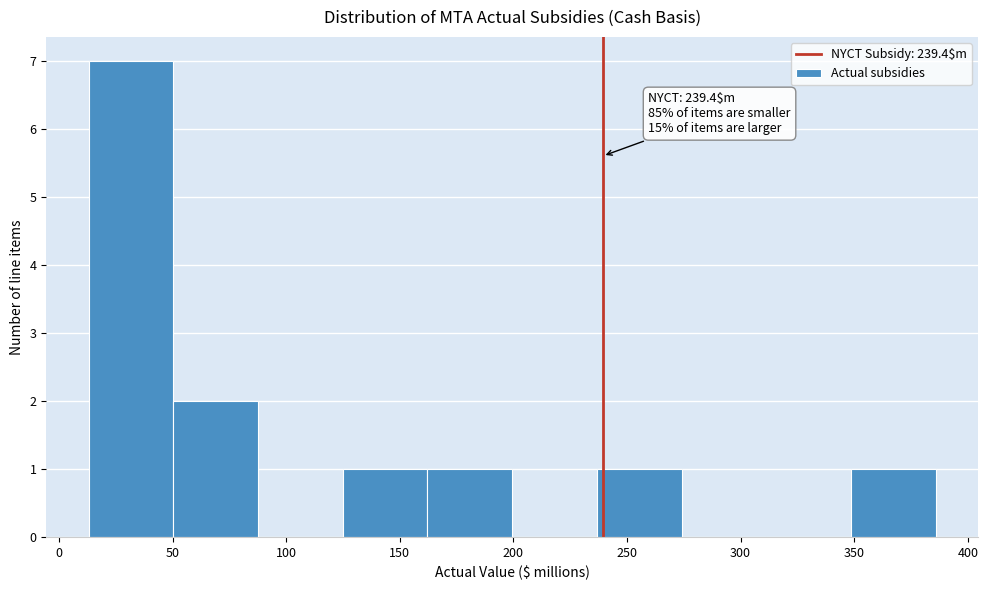

Which range on the x-axis has the tallest bar?

15 to 50